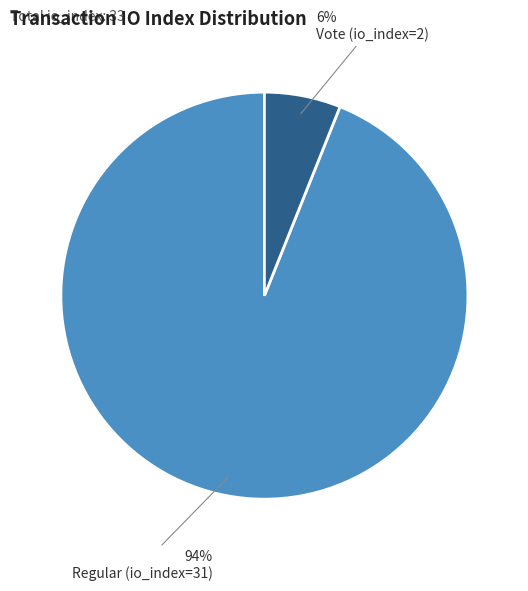

What is the smallest slice in the pie chart?

Vote (io_index=2)